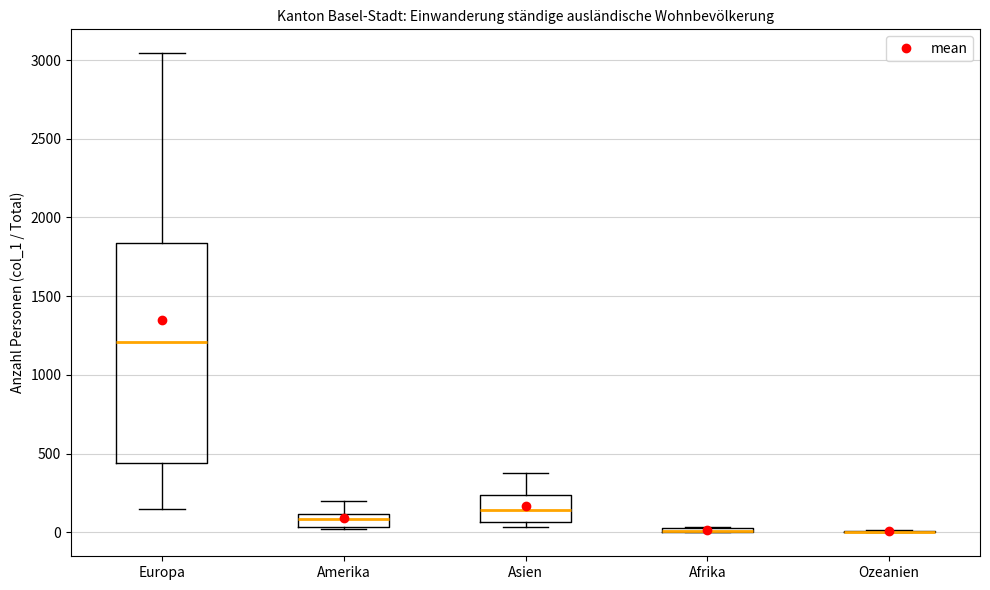

Where does the upper whisker of the box for Asien end on the y-axis? The values are not printed on the chart, so give them approximately, as read against the axis.

350